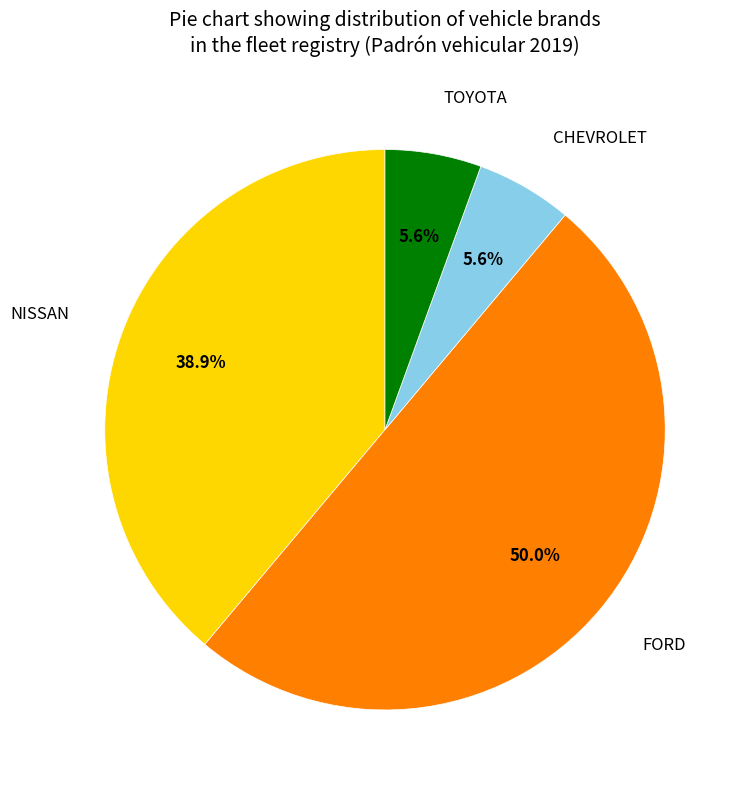

Which slice is the largest?

FORD